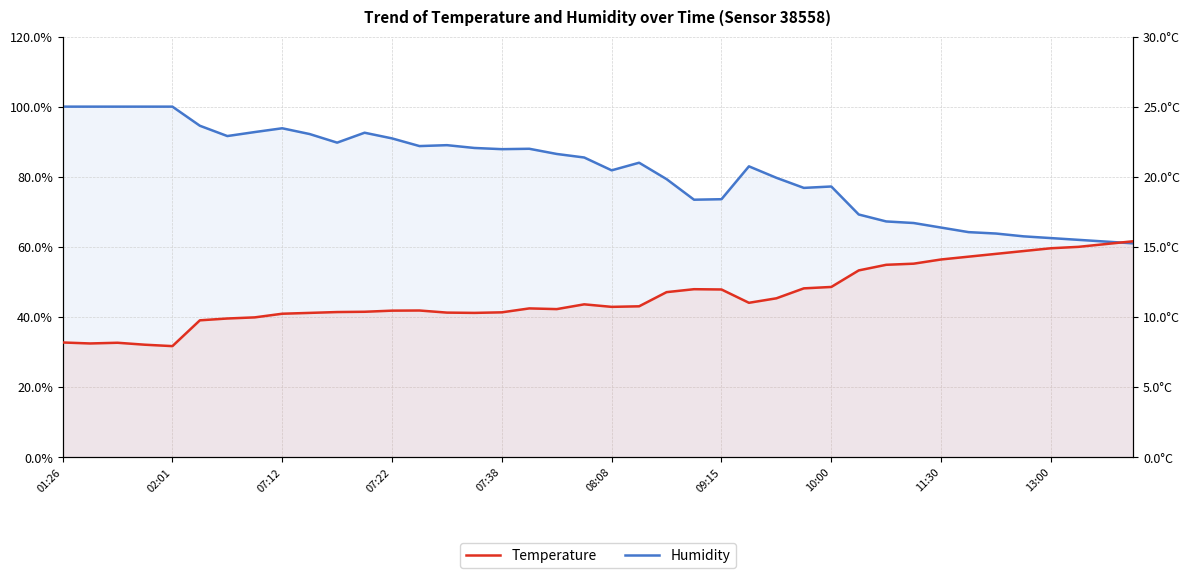

True or false: Humidity and Temperature cross at least once.

False